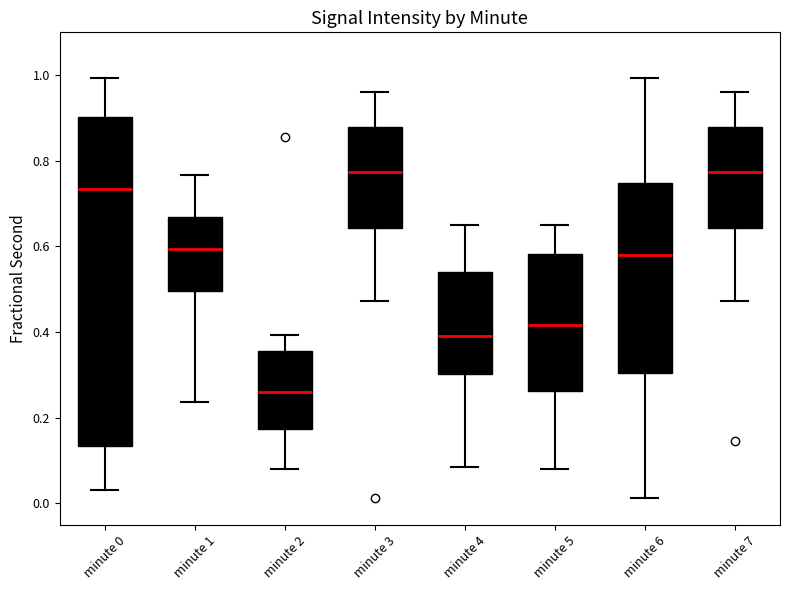

Which box is the tallest, from its lower edge to its upper edge?

minute 0